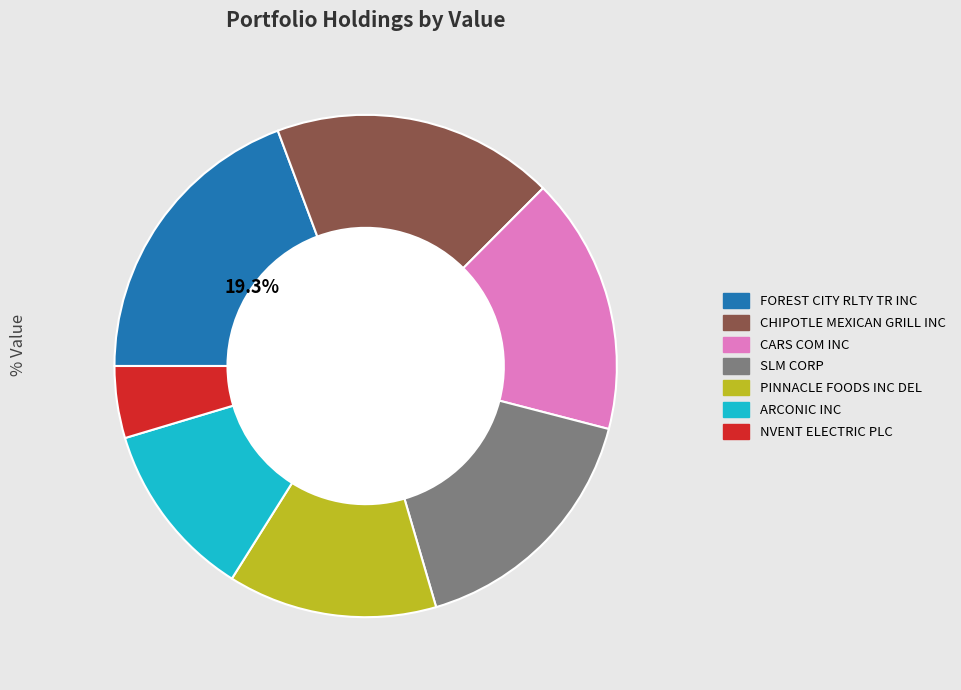

True or false: ARCONIC INC accounts for 1% of the total.

False